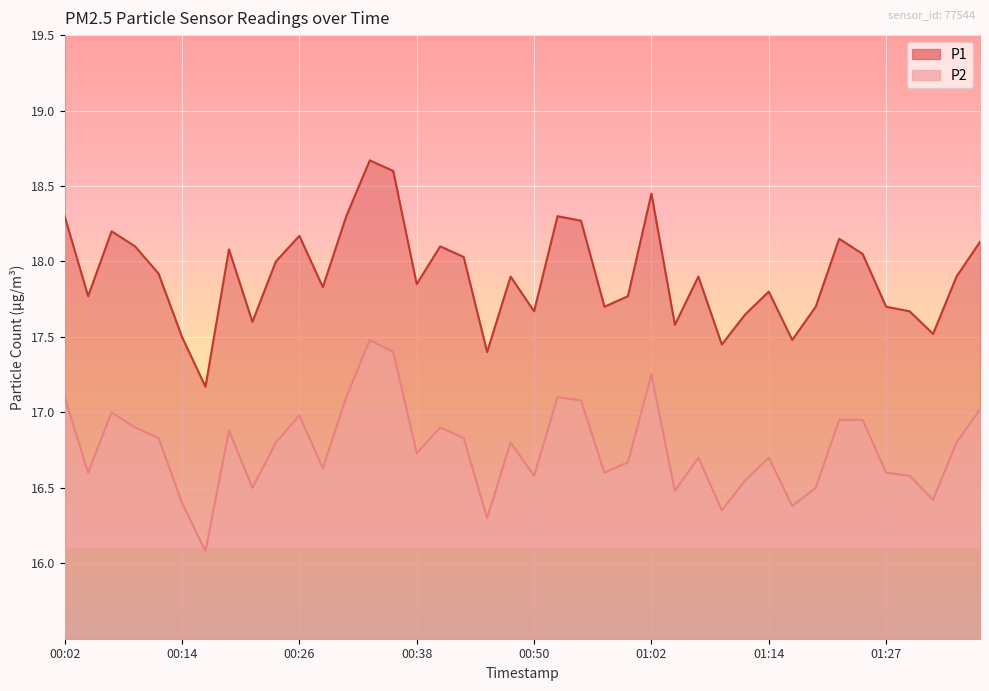

What is the label of the 32nd point from the left?

01:17